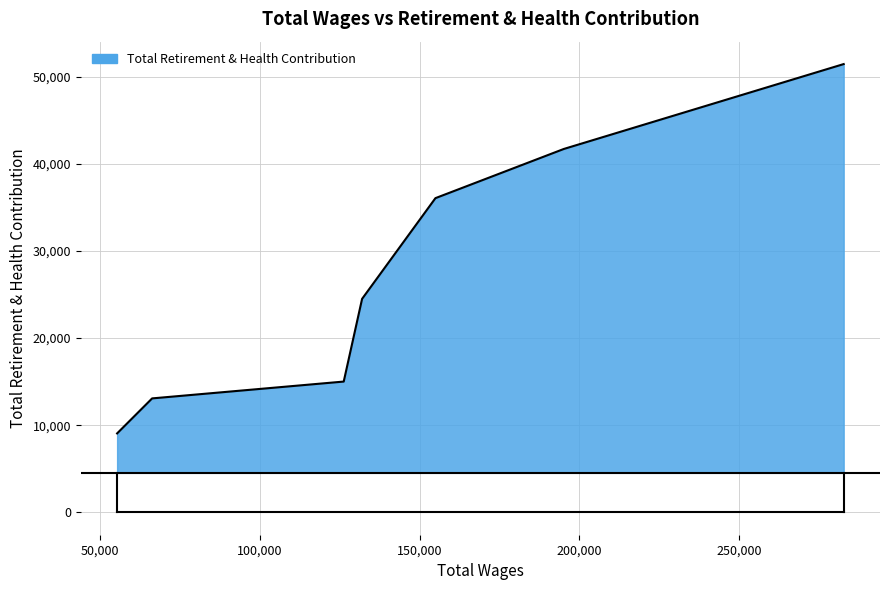

What is the minimum value shown in the chart?

9056